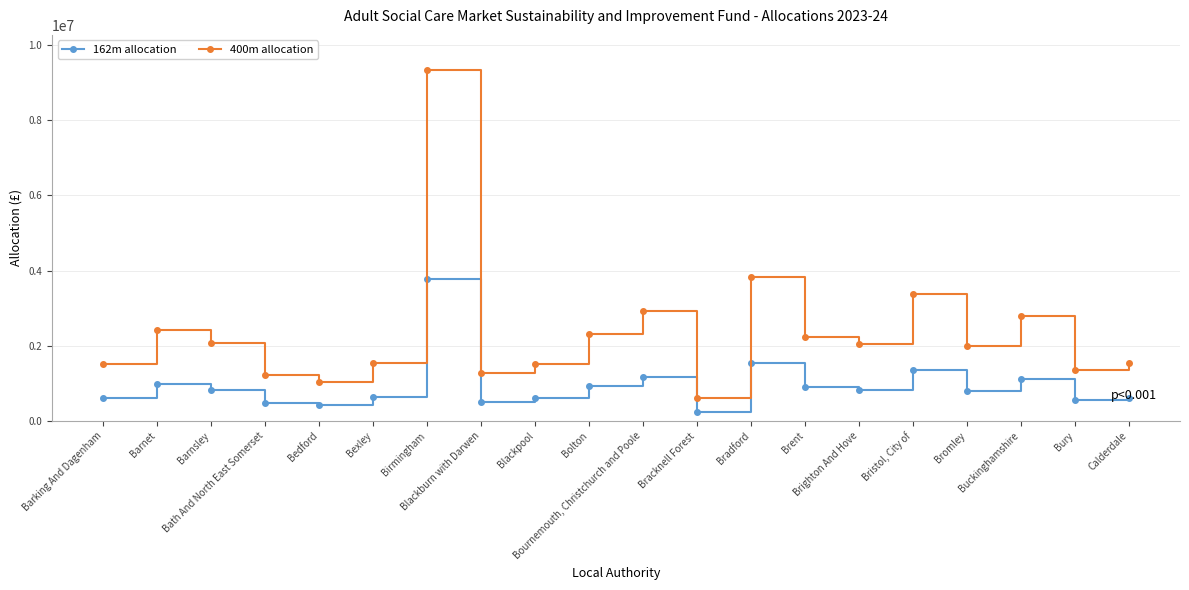

Where is 400m allocation nearest to the value 4968443?

Bradford